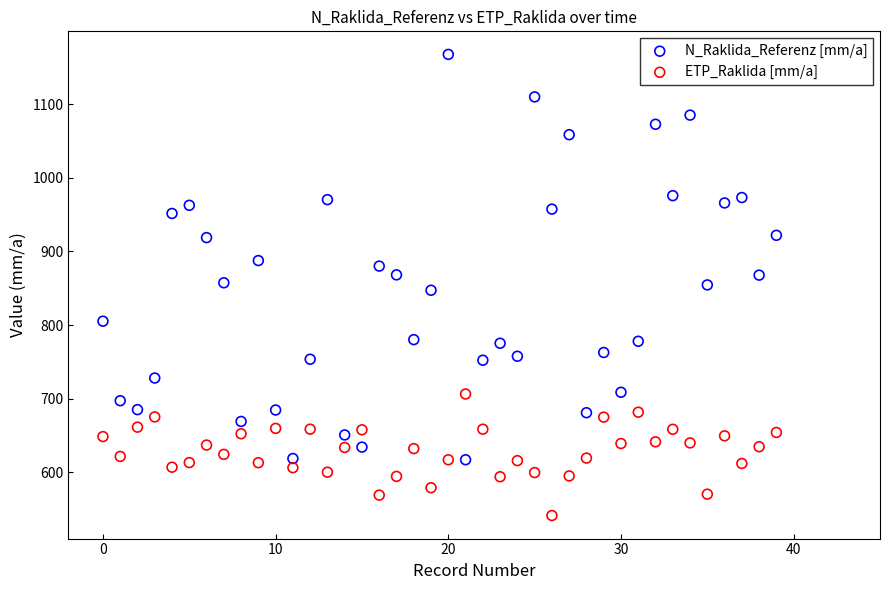

Across all data points, what is the range of Y values (max minus min)?

625.9